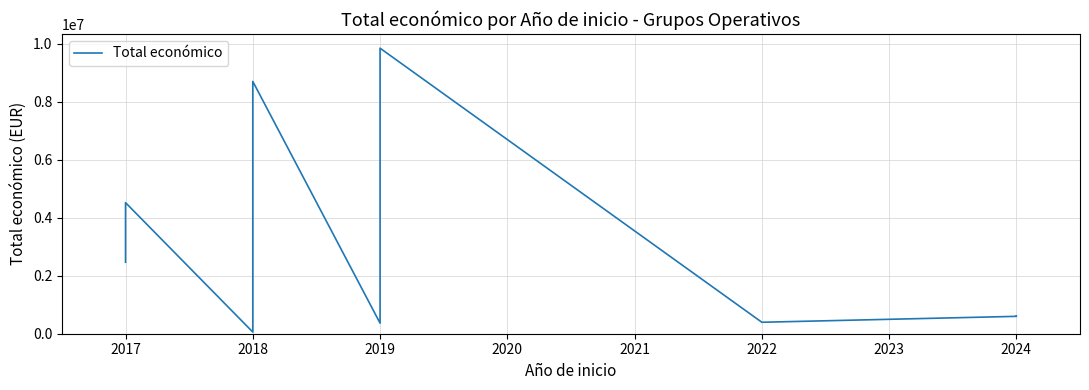

How many data points are above 599262?

9